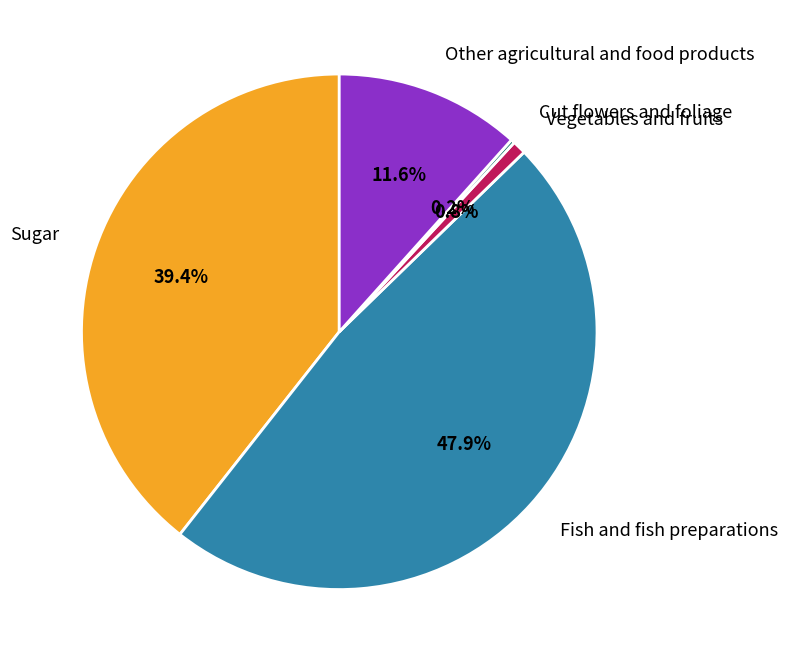

Which slice is the largest?

Fish and fish preparations